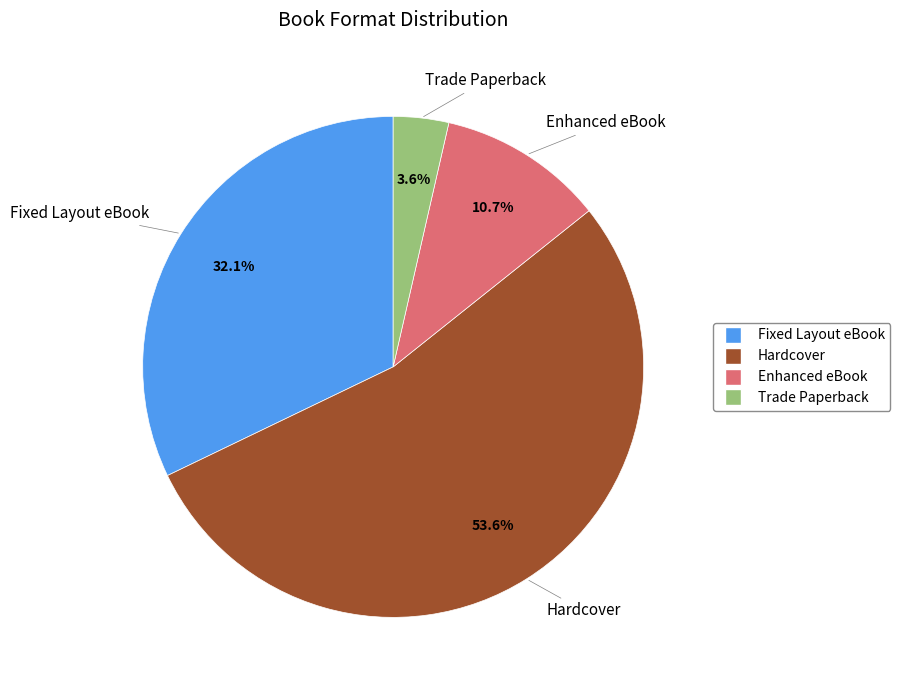

Count the number of slices in the pie.

4